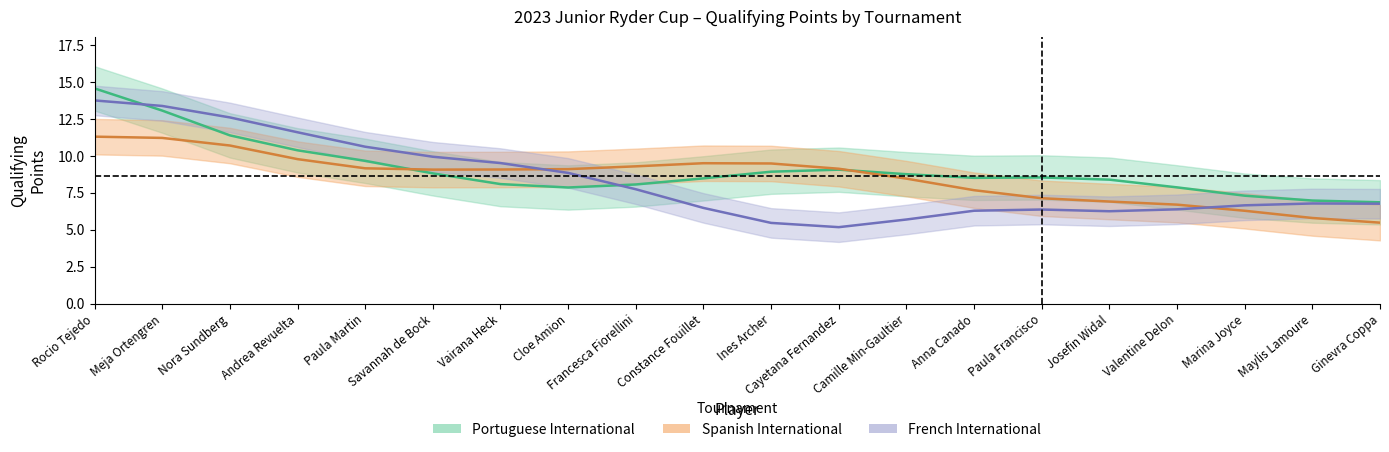

What is the sum of all French International values?

166.2